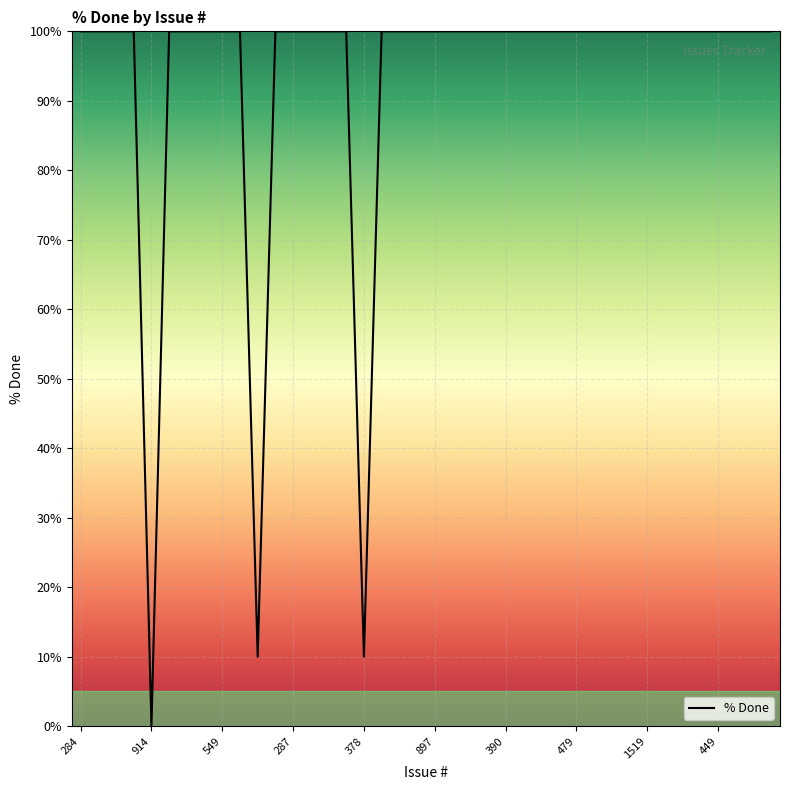

Is this an area chart (filled region under the line)?

No